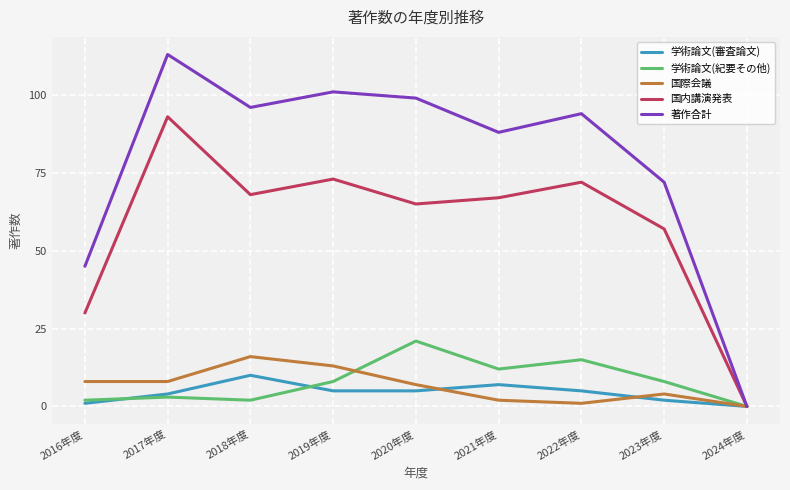

Which category has the highest value in the 国内講演発表 series?

2017年度